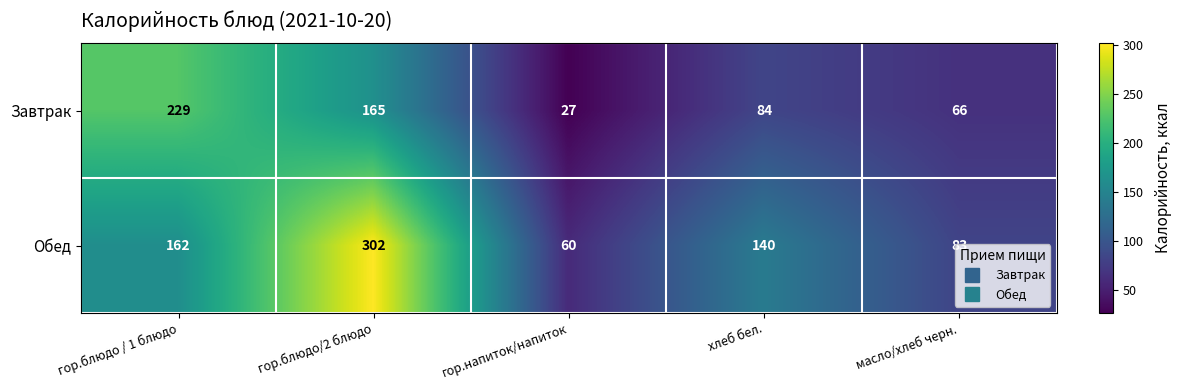

What value does the Завтрак series have at гор.блюдо/2 блюдо?

165